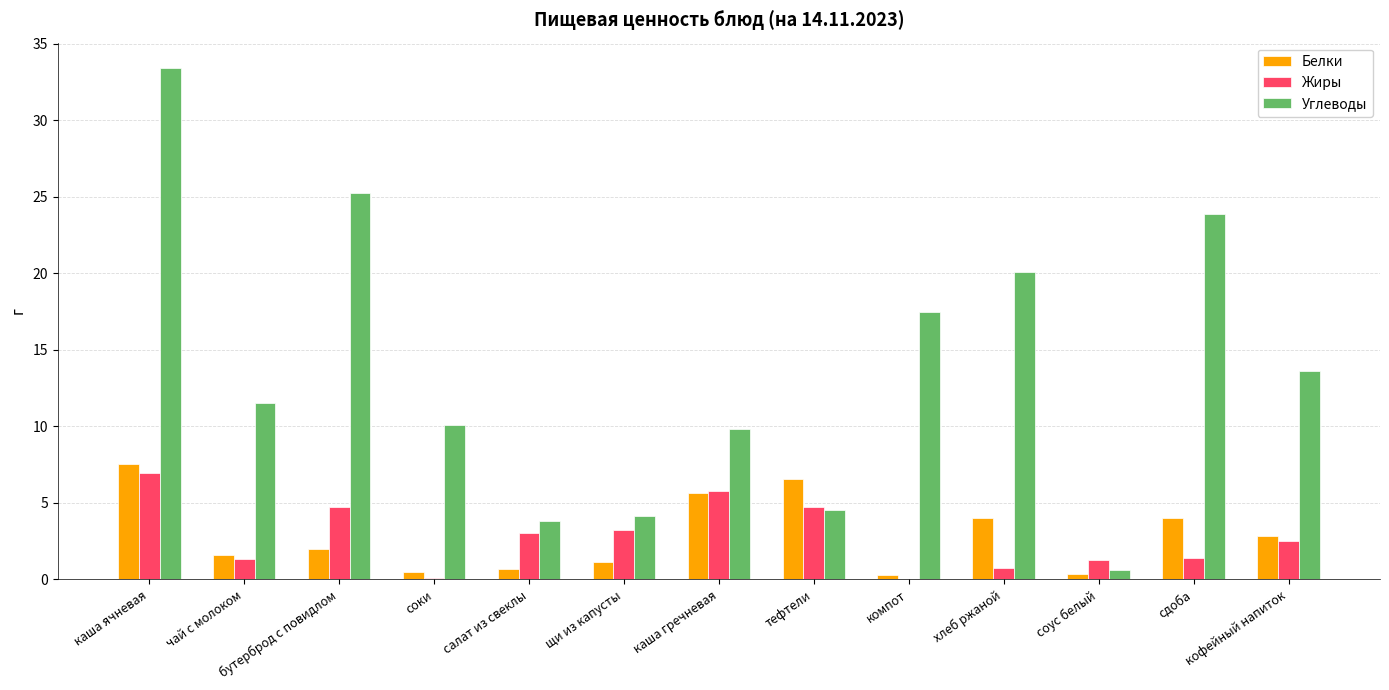

True or false: Углеводы has a value of 12.0 at сдоба.

False